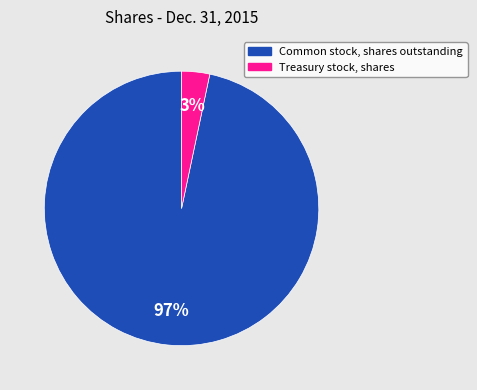

To the nearest percent, what percentage of the pie is Treasury stock, shares?

3%